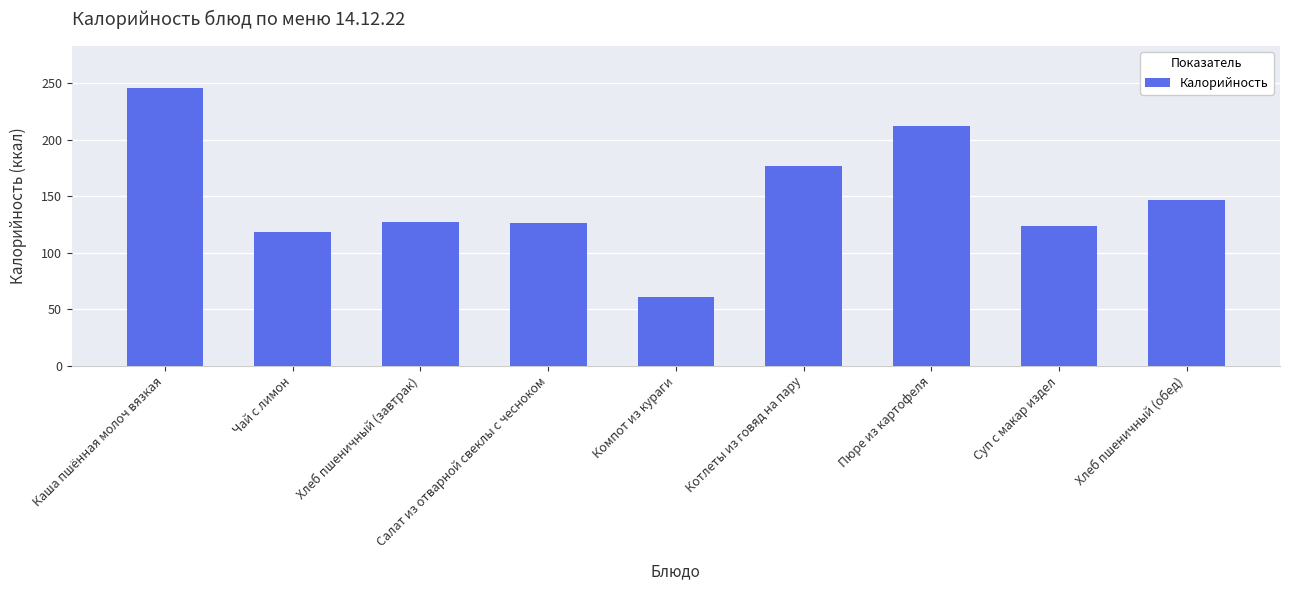

Does the chart contain stacked bars?

No